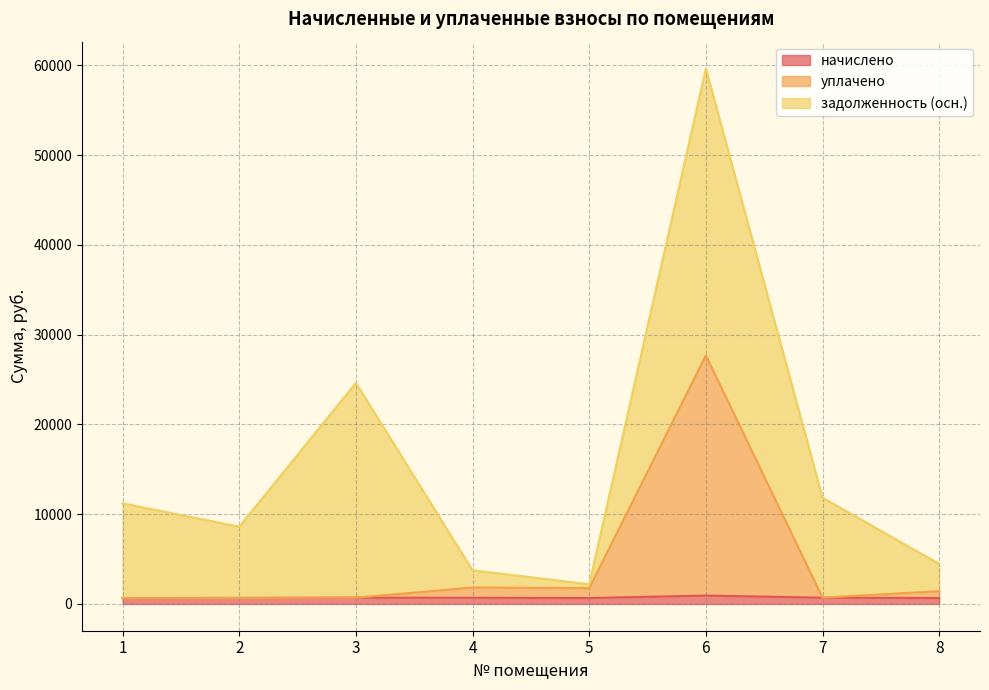

At which category is the sum across all series the highest?

6